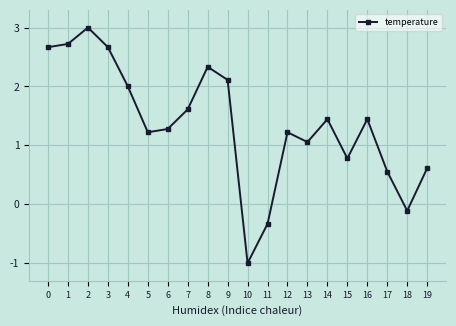

What is the value of the 5th point from the left?

2.0